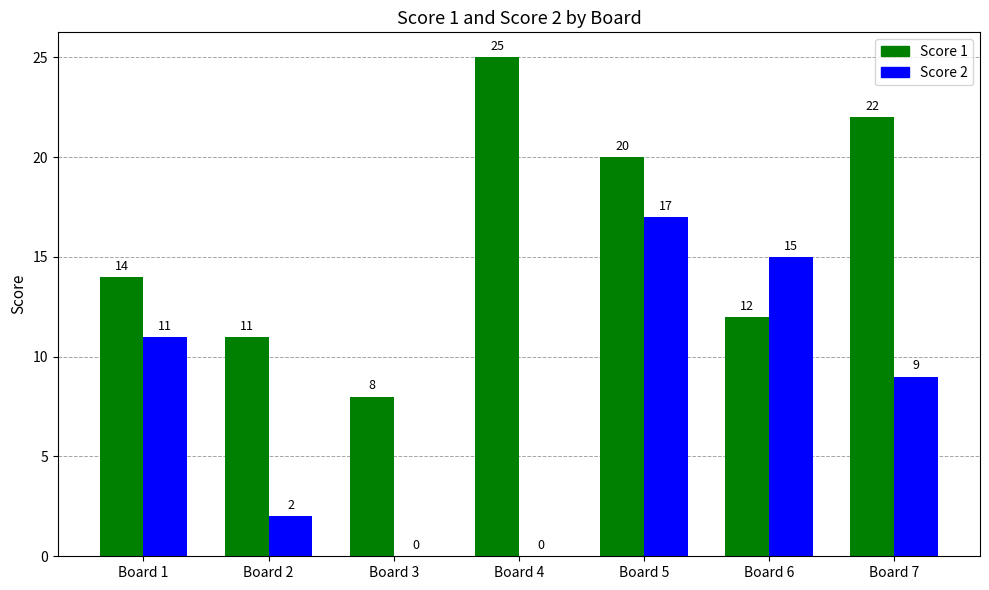

What is the average value of the Score 2 series?

8